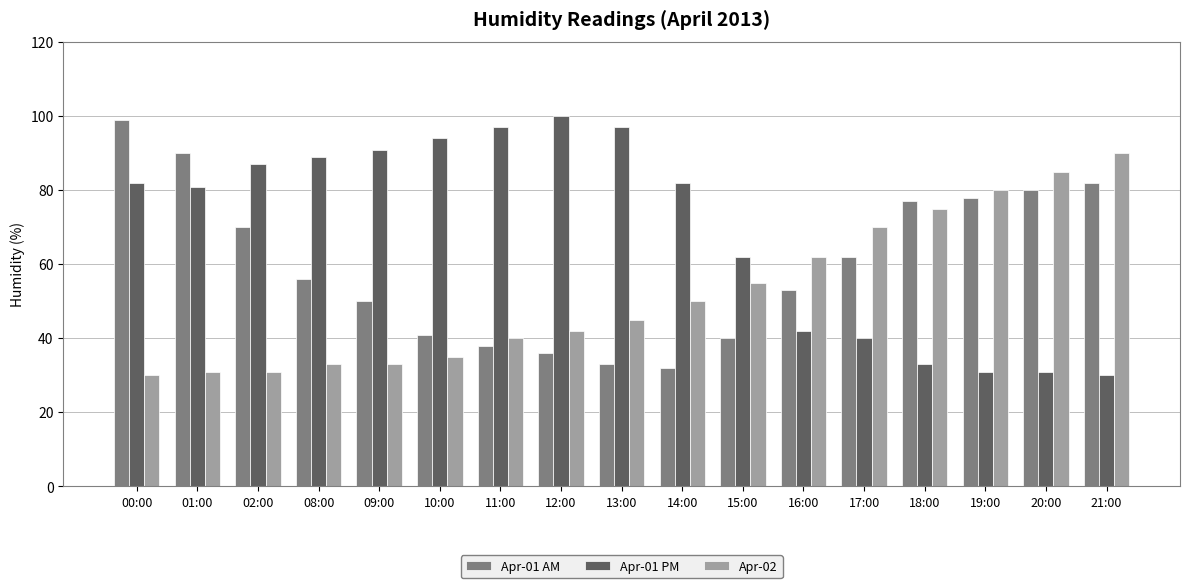

What are all the series names shown in the legend?

Apr-01 AM, Apr-01 PM, Apr-02